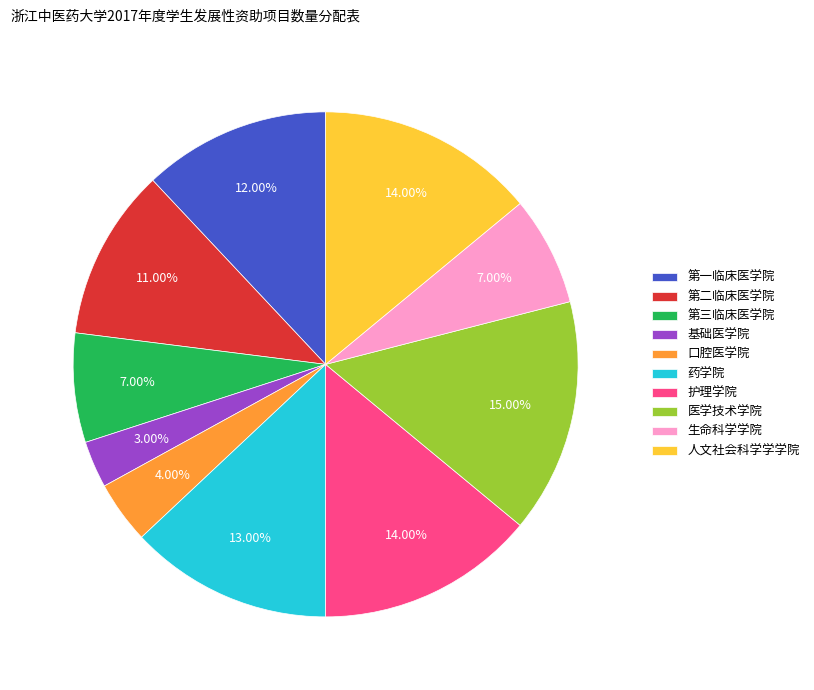

Which category has the smallest portion of the pie?

基础医学院